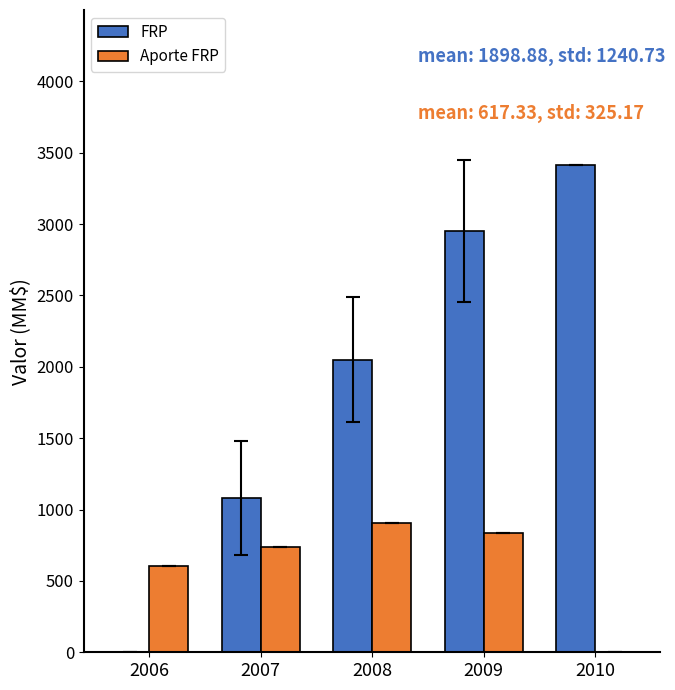

The FRP series shows 3413.0 at 2010. True or false?

True